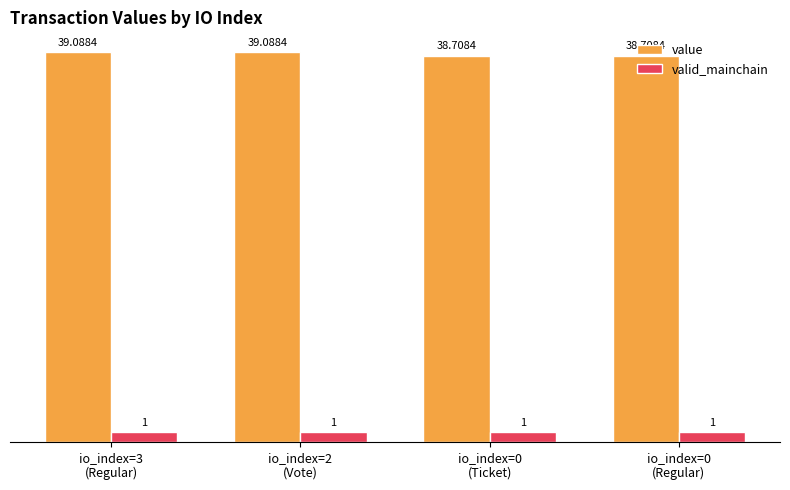

Which series has the largest total across all categories?

value